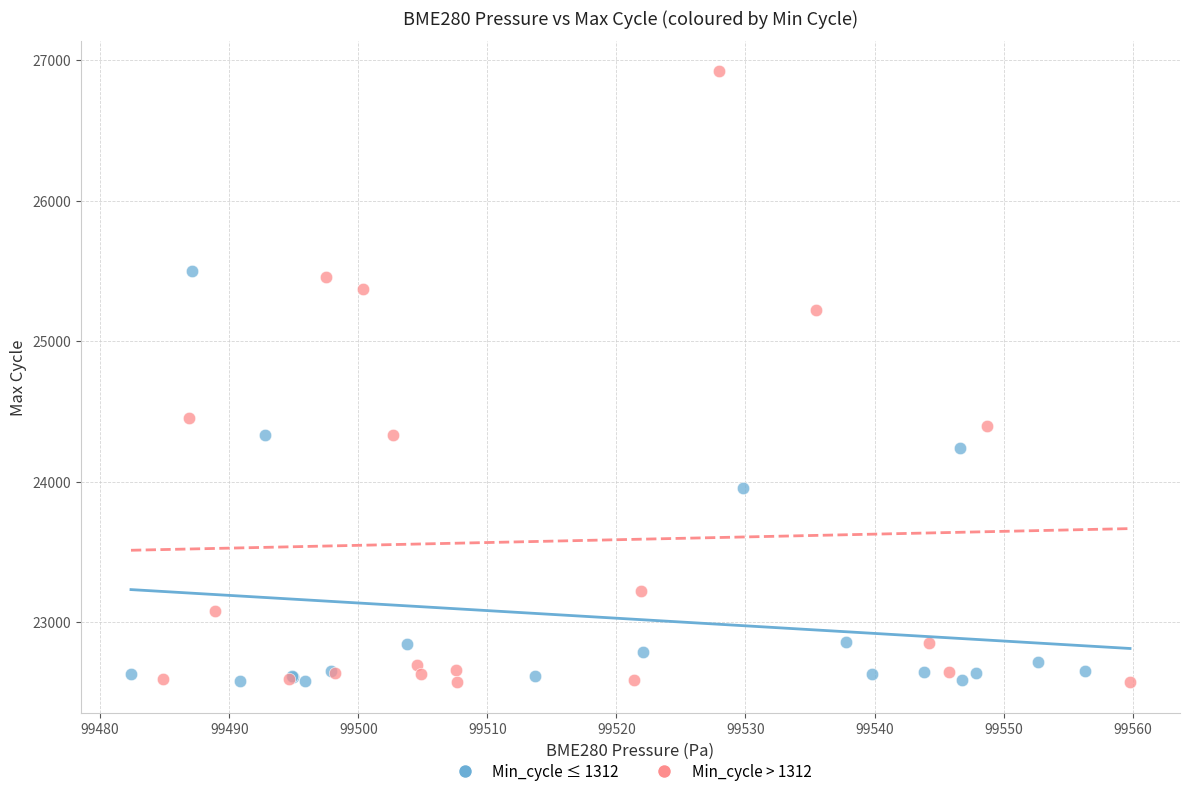

Which series has the widest spread of Y values?

Min_cycle > 1312